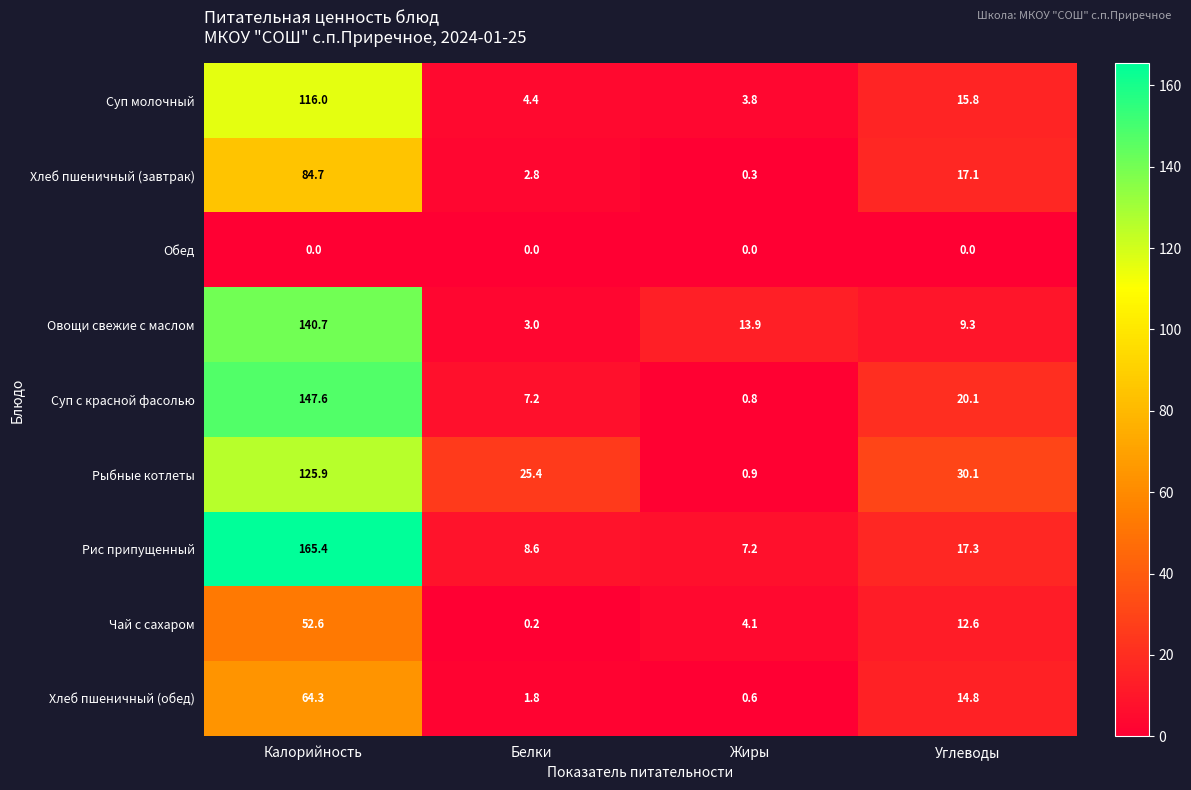

At which category is the sum across all series the highest?

Калорийность